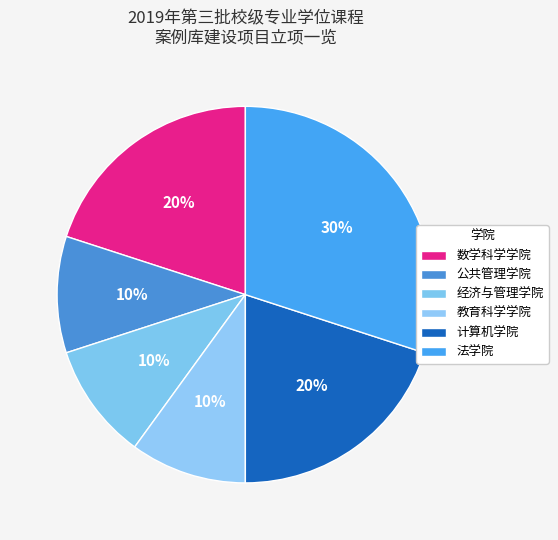

What is the largest slice in the pie chart?

法学院